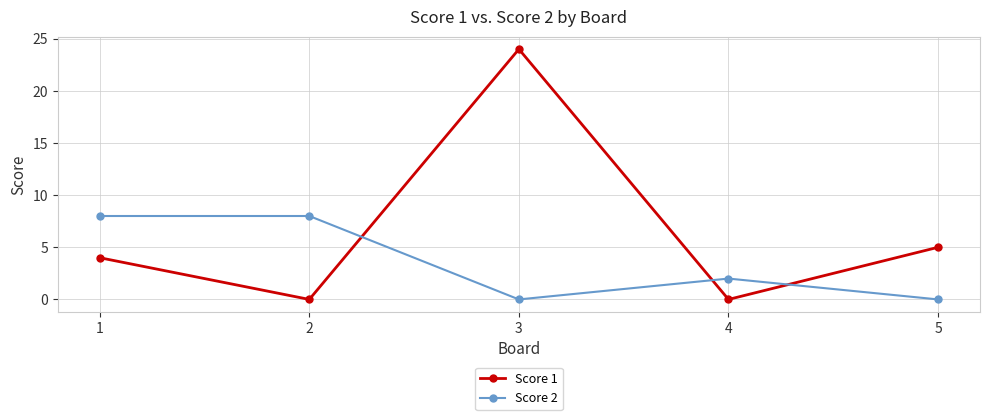

Reading right to left, transcribe all the data shown in this chart.

Score 1: 5=5	4=0	3=24	2=0	1=4
Score 2: 5=0	4=2	3=0	2=8	1=8